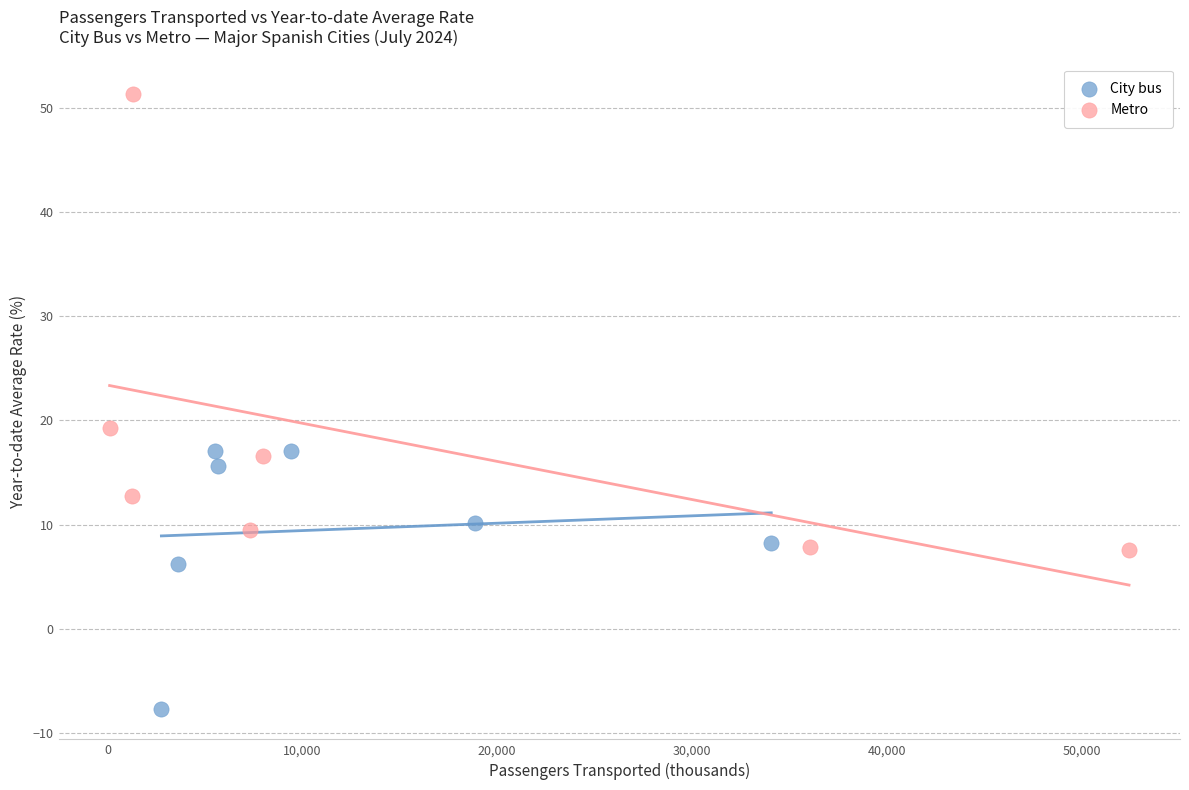

Which series contains the highest Y value?

Metro